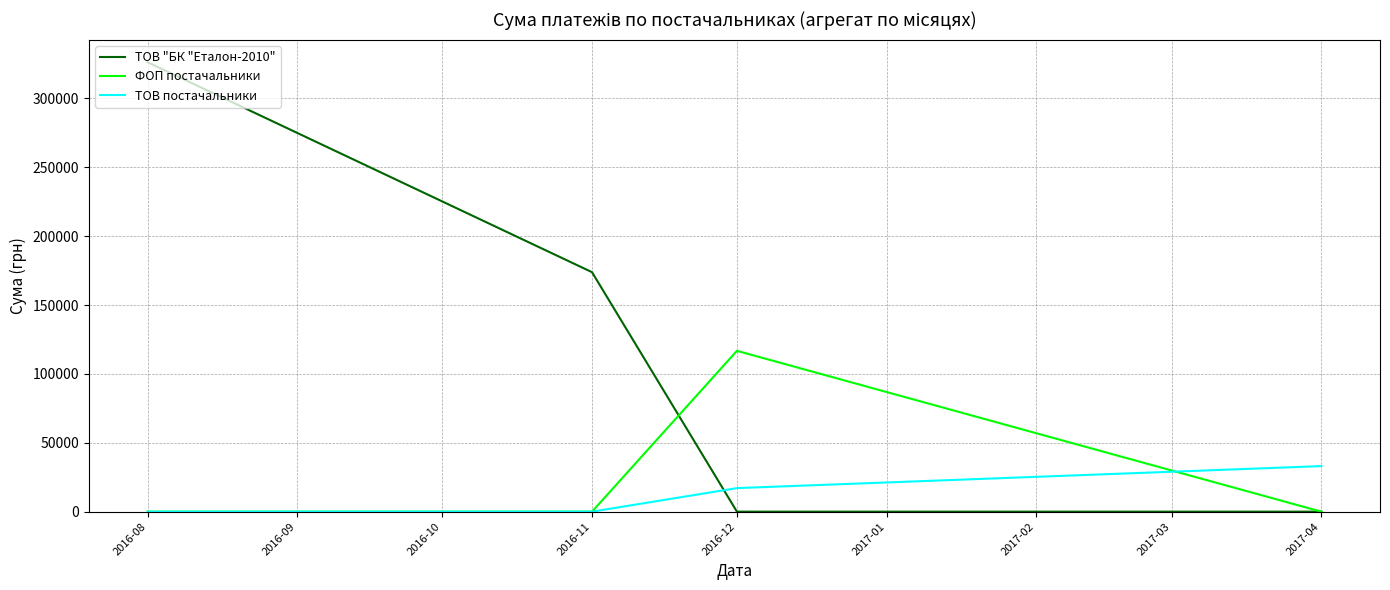

What are all the series names shown in the legend?

ТОВ "БК "Еталон-2010", ФОП постачальники, ТОВ постачальники